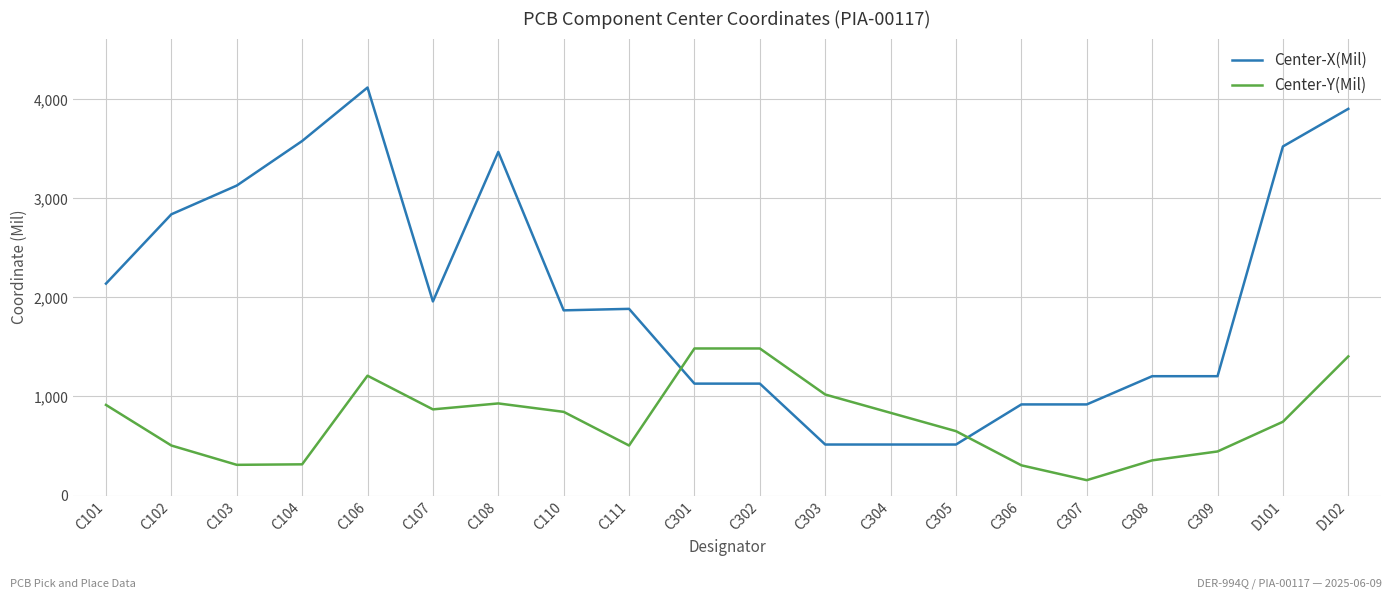

What is the approximate value of Center-X(Mil) at D101?

3525